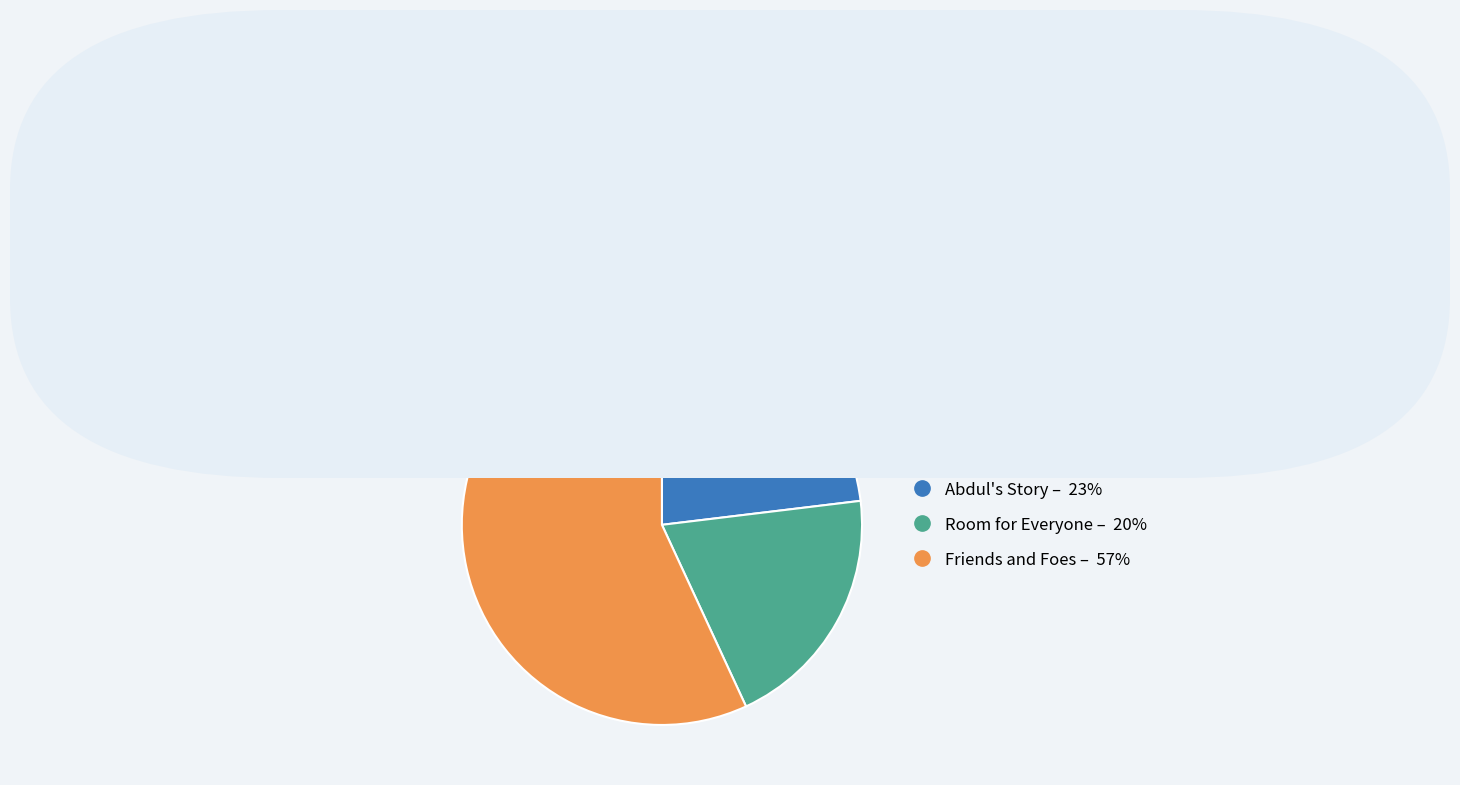

How many slices are in this pie chart?

3